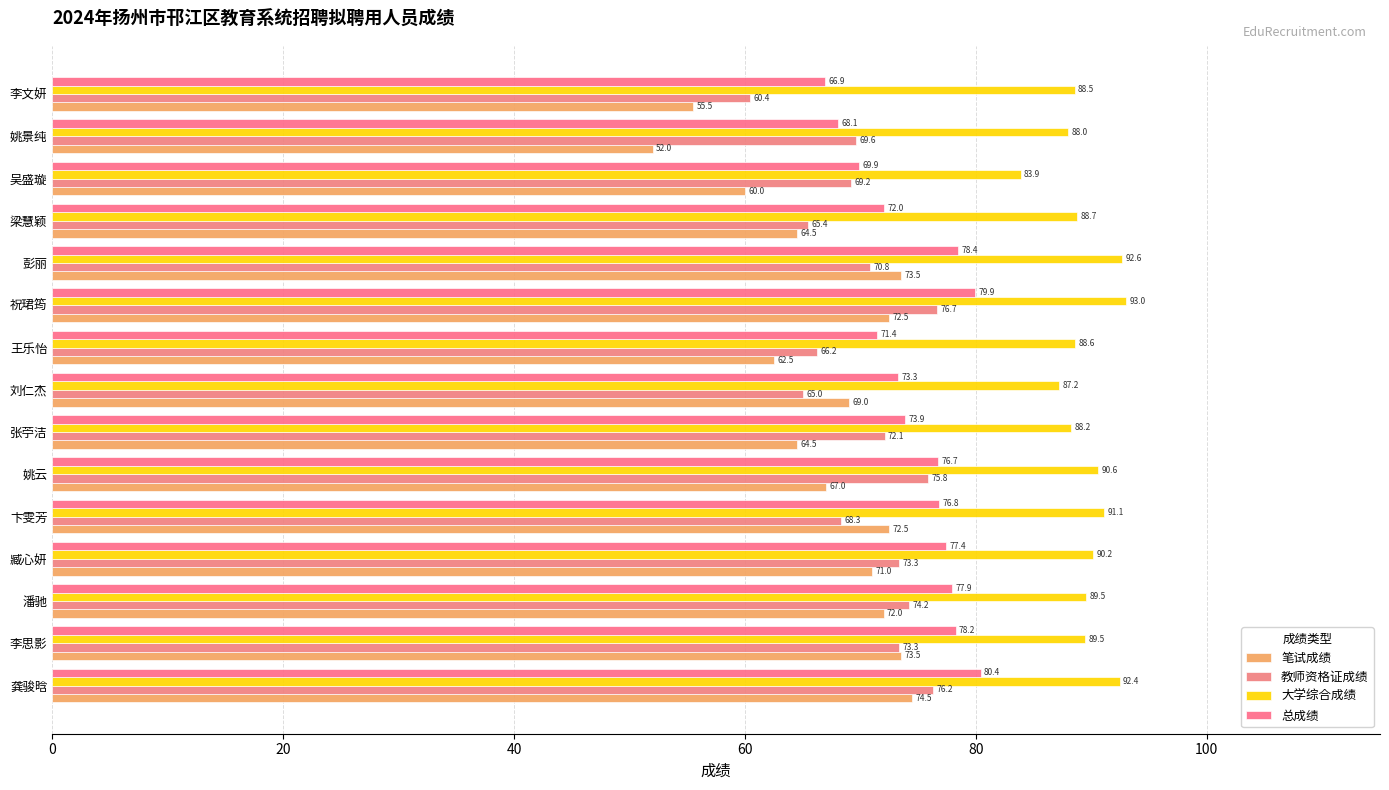

What position from the right is 梁慧颖?

4